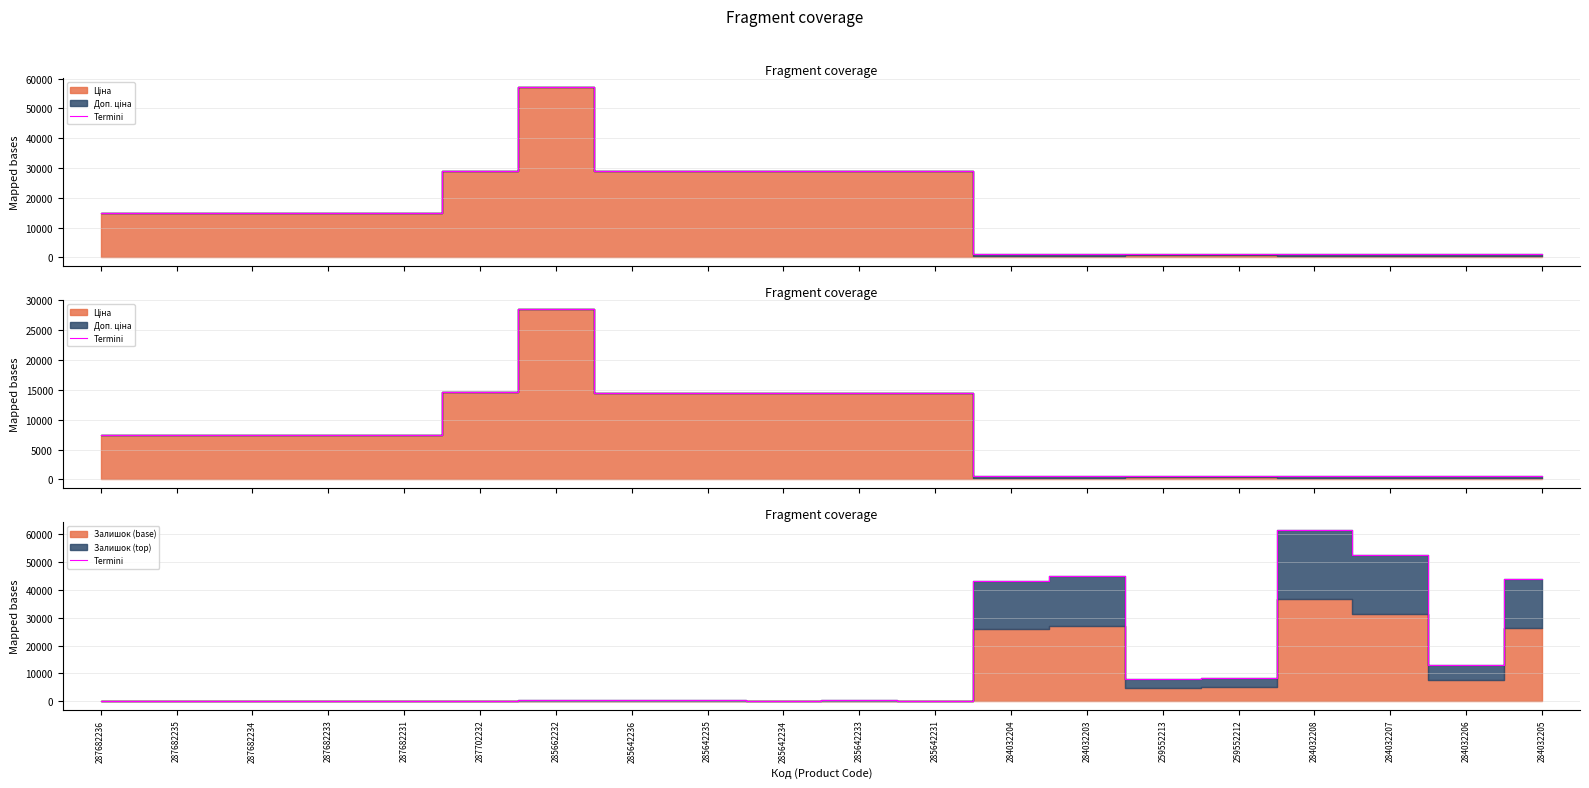

Rank the categories by value from lowest to highest.

287682236, 287682235, 287682234, 287682233, 287682231, 287702232, 285642231, 285642234, 285662232, 285642235, 285642236, 285642233, 259552213, 259552212, 284032206, 284032204, 284032205, 284032203, 284032207, 284032208